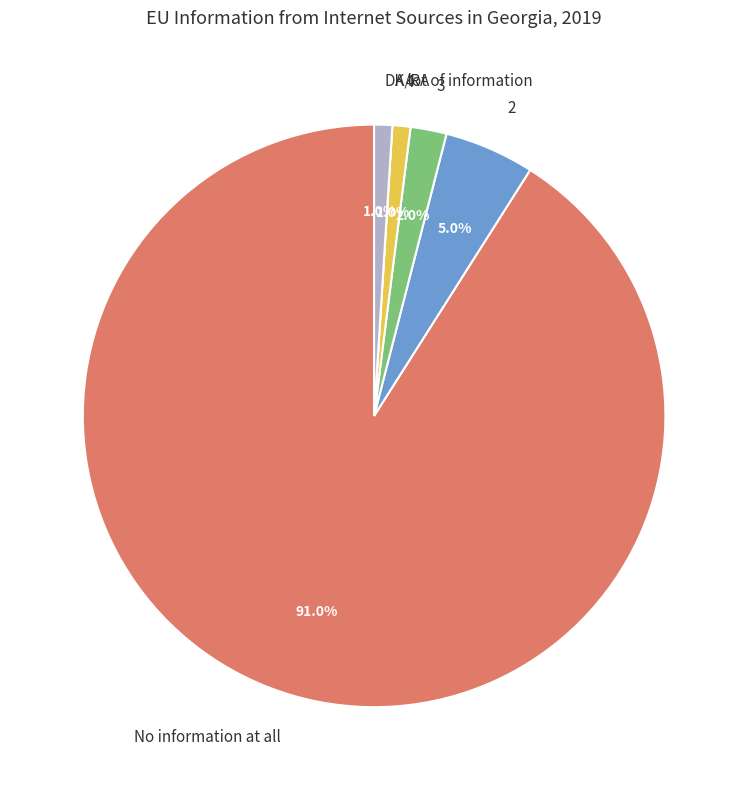

Approximately how many times larger is the value at 3 compared to 4?

2.0